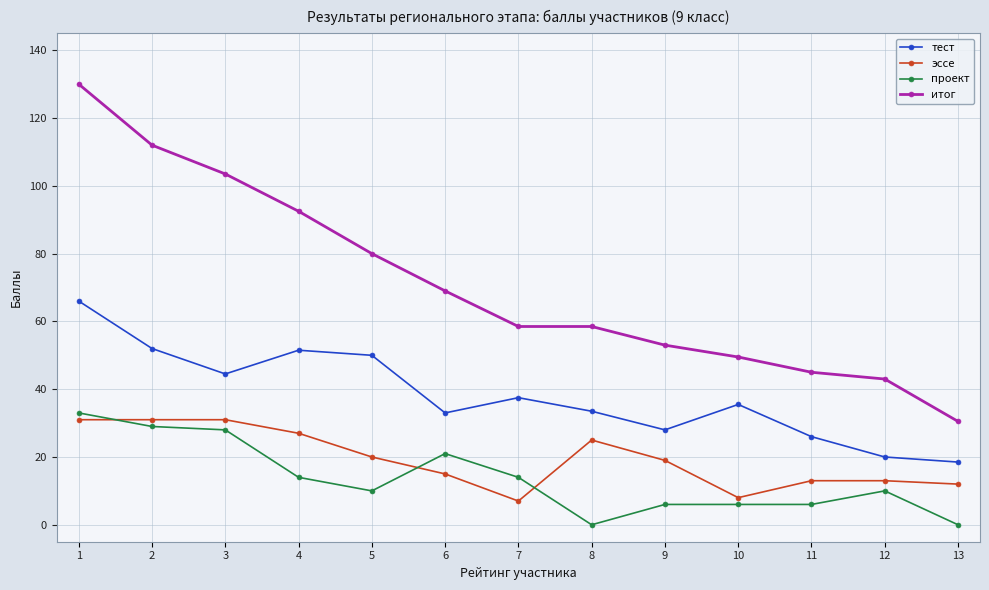

How many distinct data groups are displayed?

4